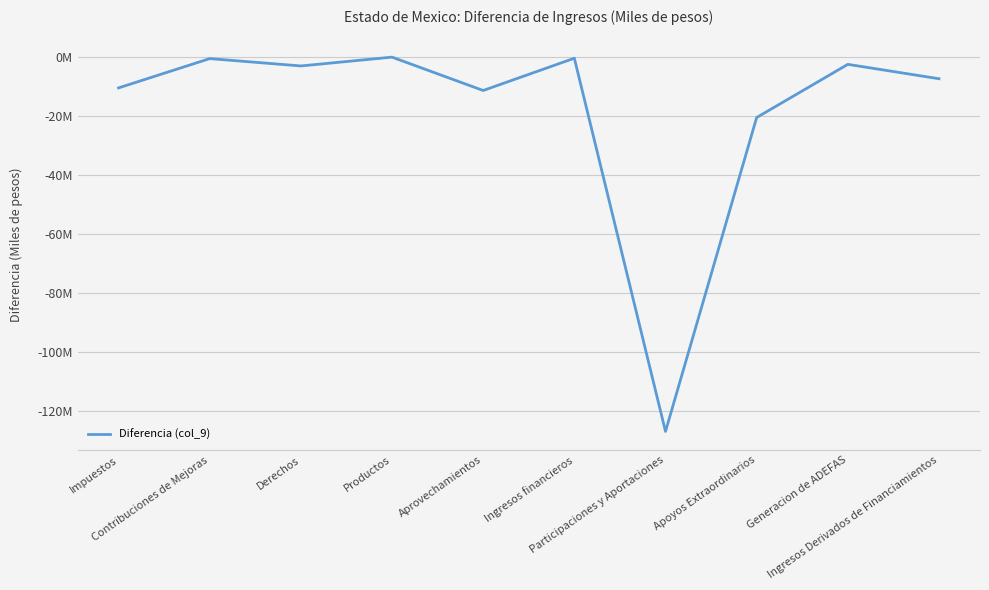

Between Generacion de ADEFAS and Apoyos Extraordinarios, which is larger?

Generacion de ADEFAS